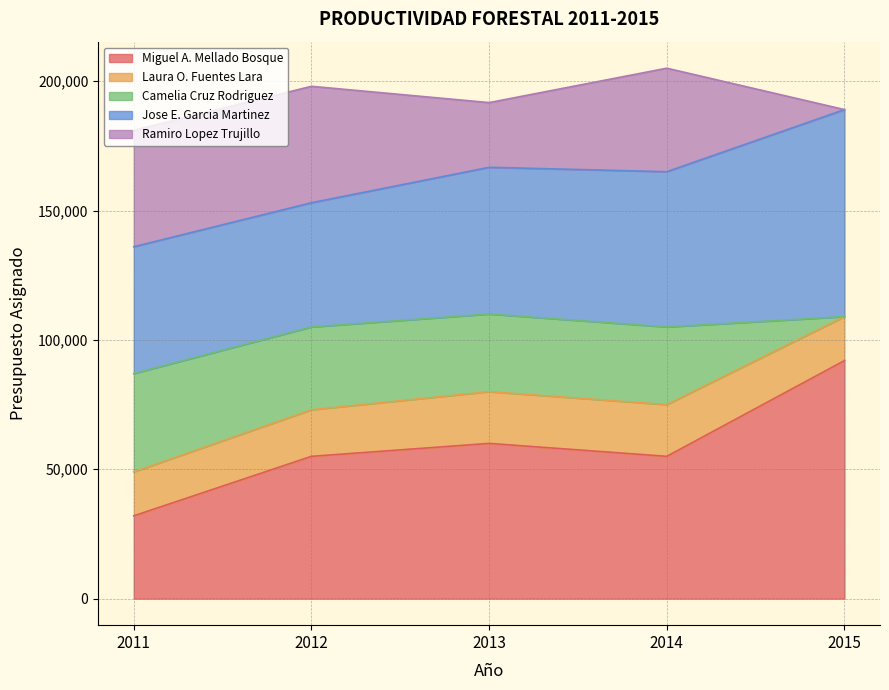

What is the approximate value of Laura O. Fuentes Lara at 2014, to the nearest 10?

20000